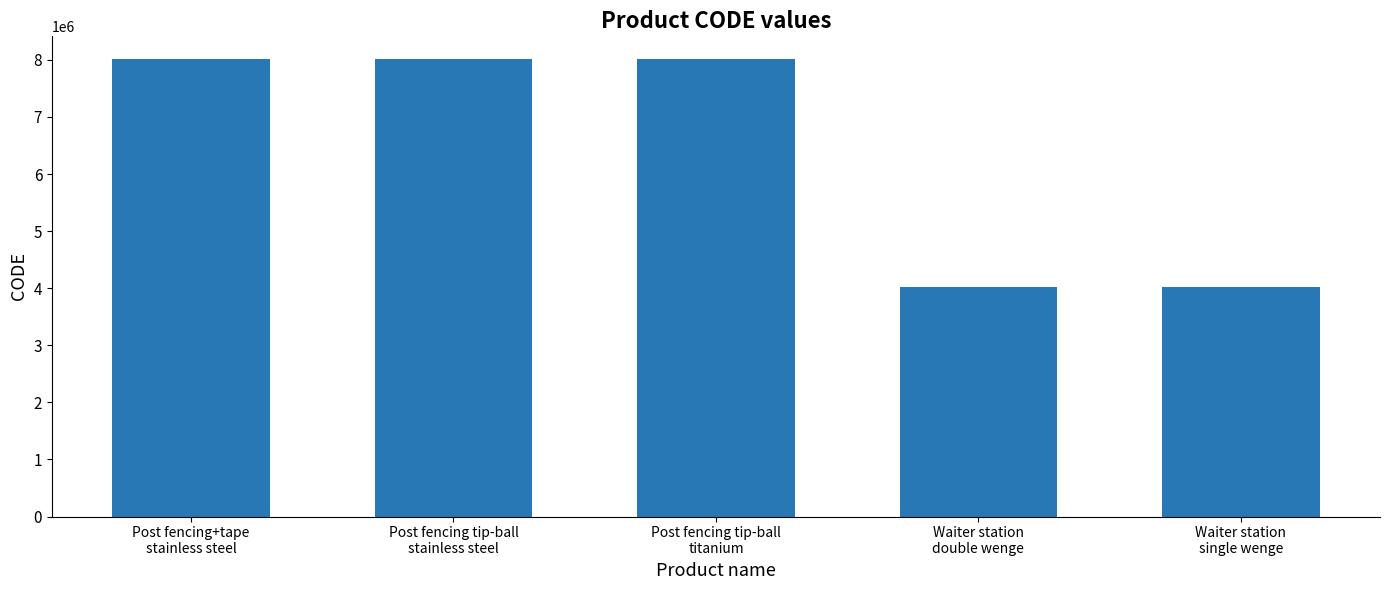

How many series are shown in this chart?

1